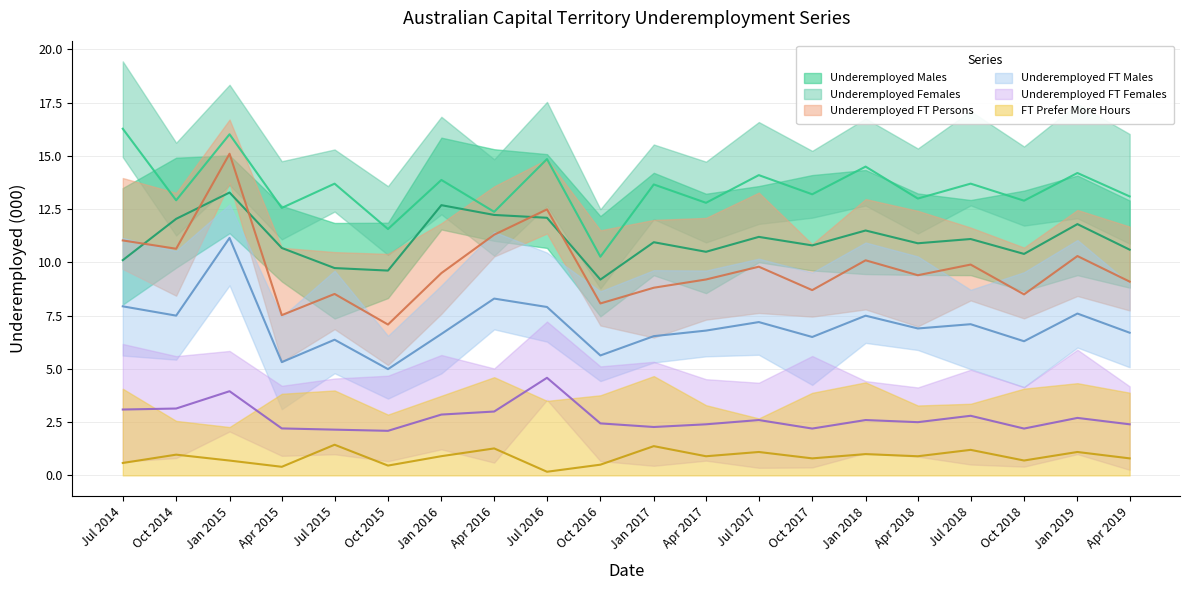

What position from the left is 2015-07-01?

5